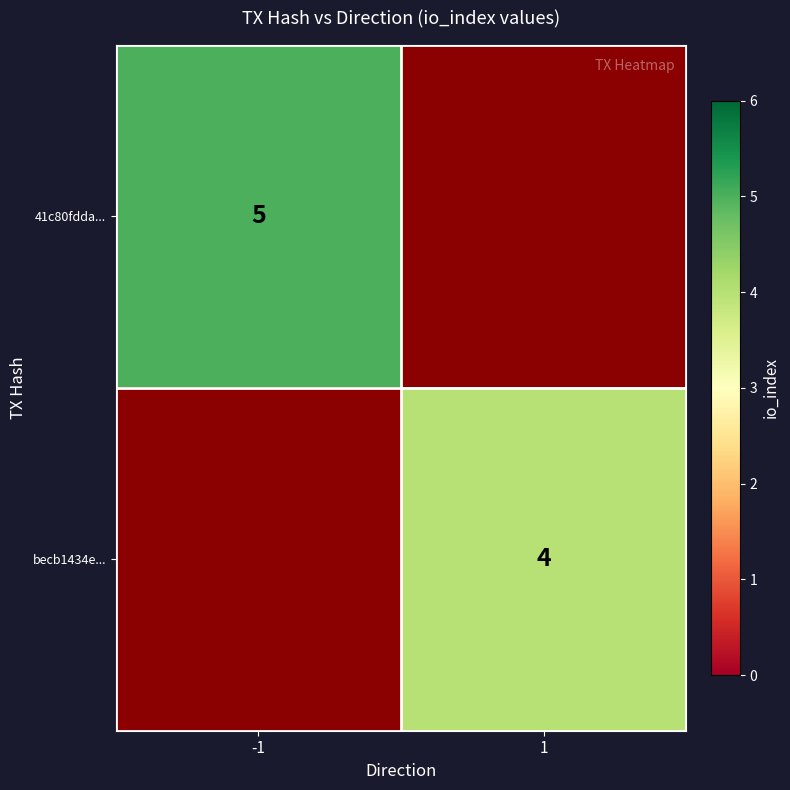

Is it true that becb1434e... equals 6 at 1?

False